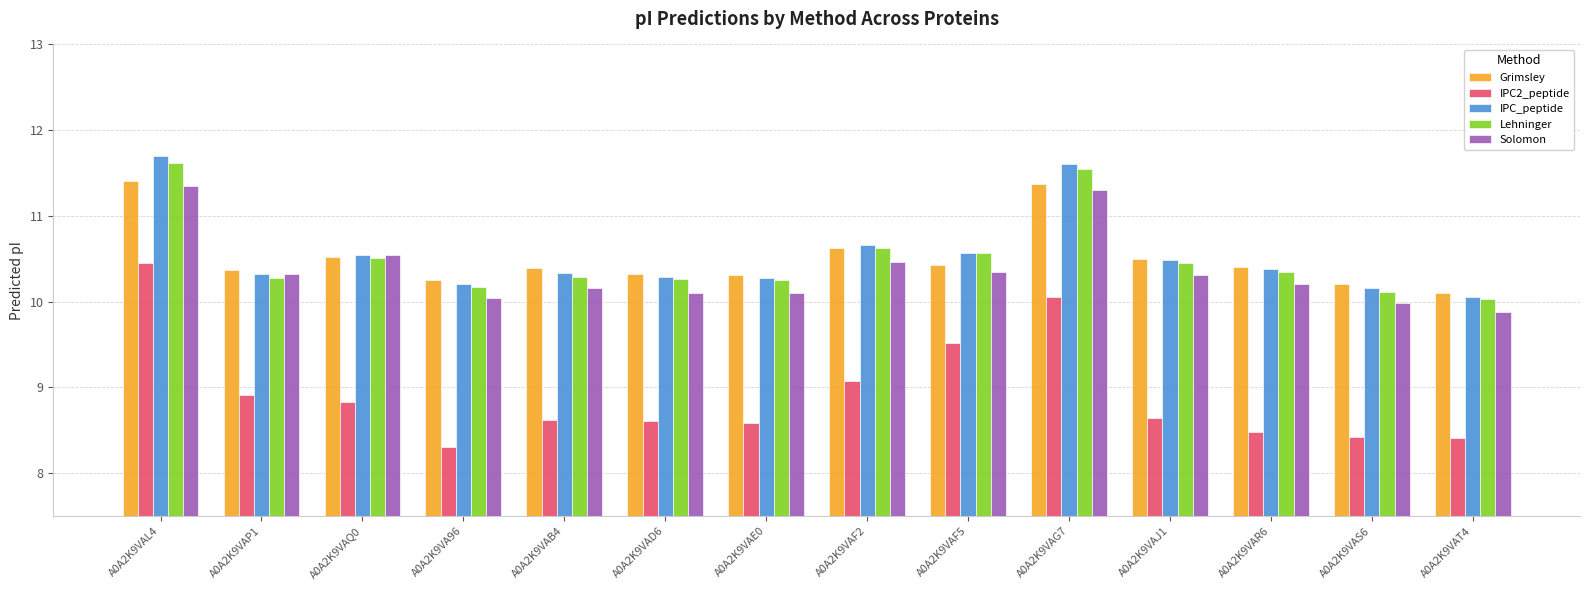

What is the label of the 3rd bar from the right?

A0A2K9VAR6